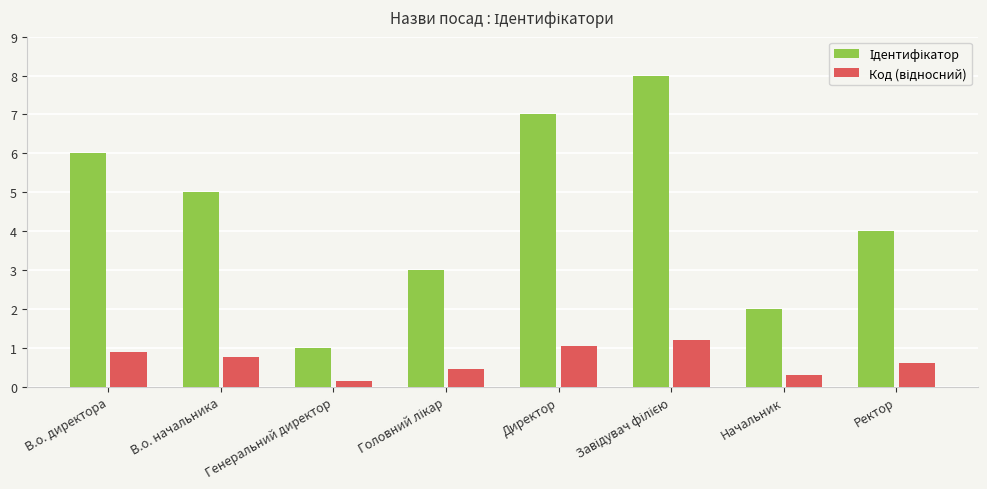

What is the greatest value displayed?

8.0